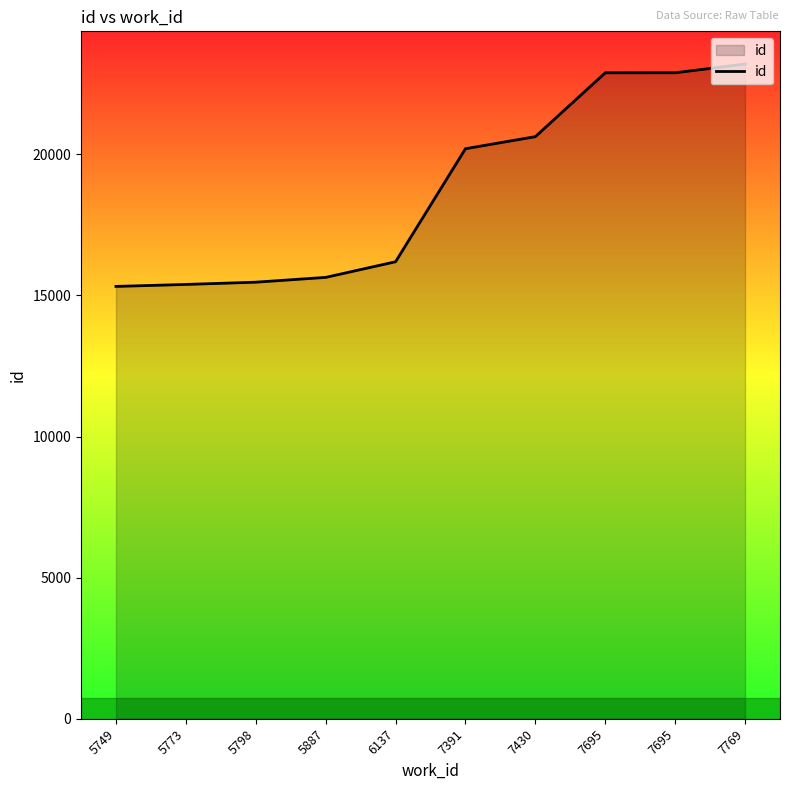

How many lines are shown in the chart?

1